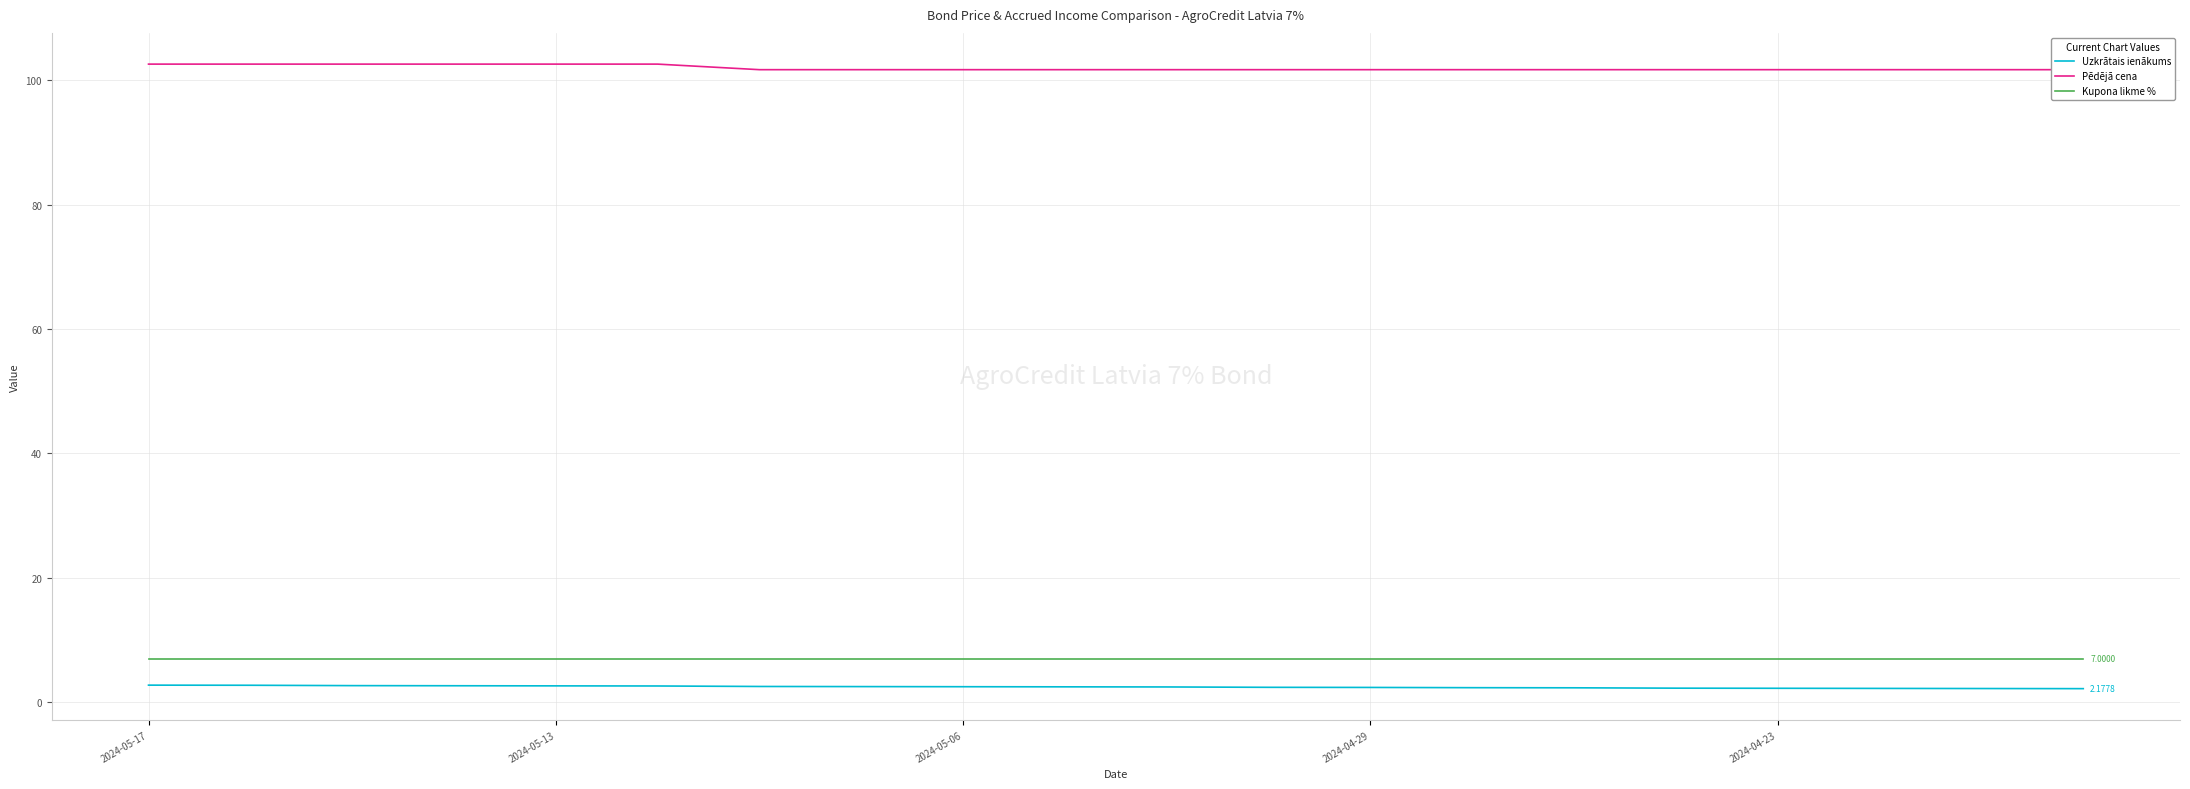

At which category is the sum across all series the highest?

2024-05-17